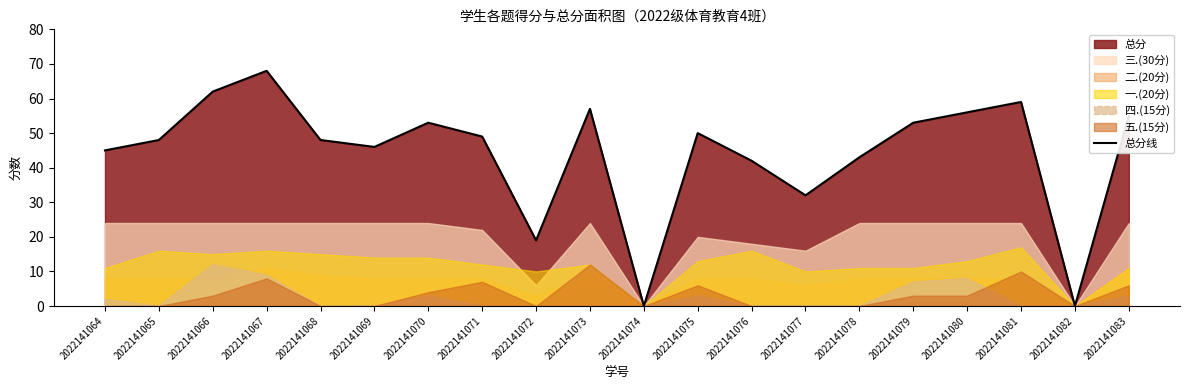

Rank the categories by value from highest to lowest.

2022141067, 2022141066, 2022141081, 2022141073, 2022141080, 2022141083, 2022141070, 2022141079, 2022141075, 2022141071, 2022141065, 2022141068, 2022141069, 2022141064, 2022141078, 2022141076, 2022141077, 2022141072, 2022141074, 2022141082